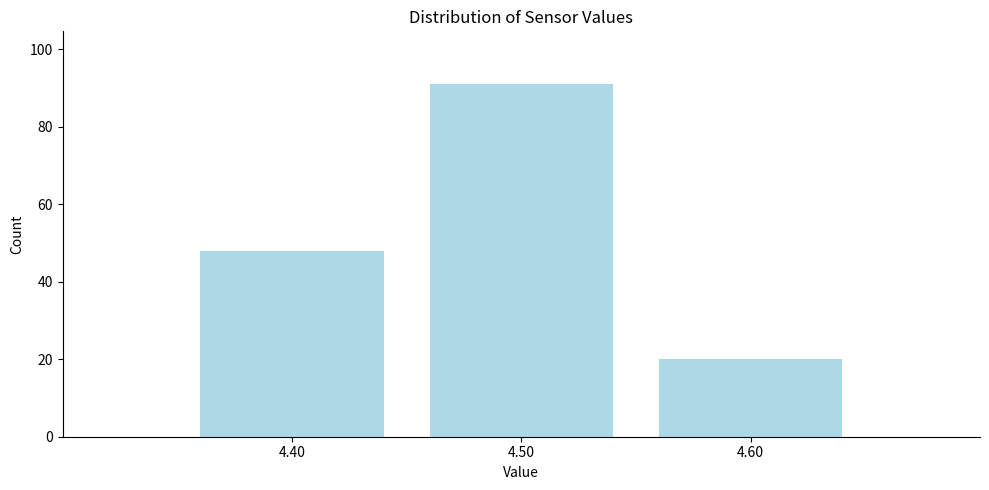

Reading left to right, list all the values displayed in this chart.

48	91	20